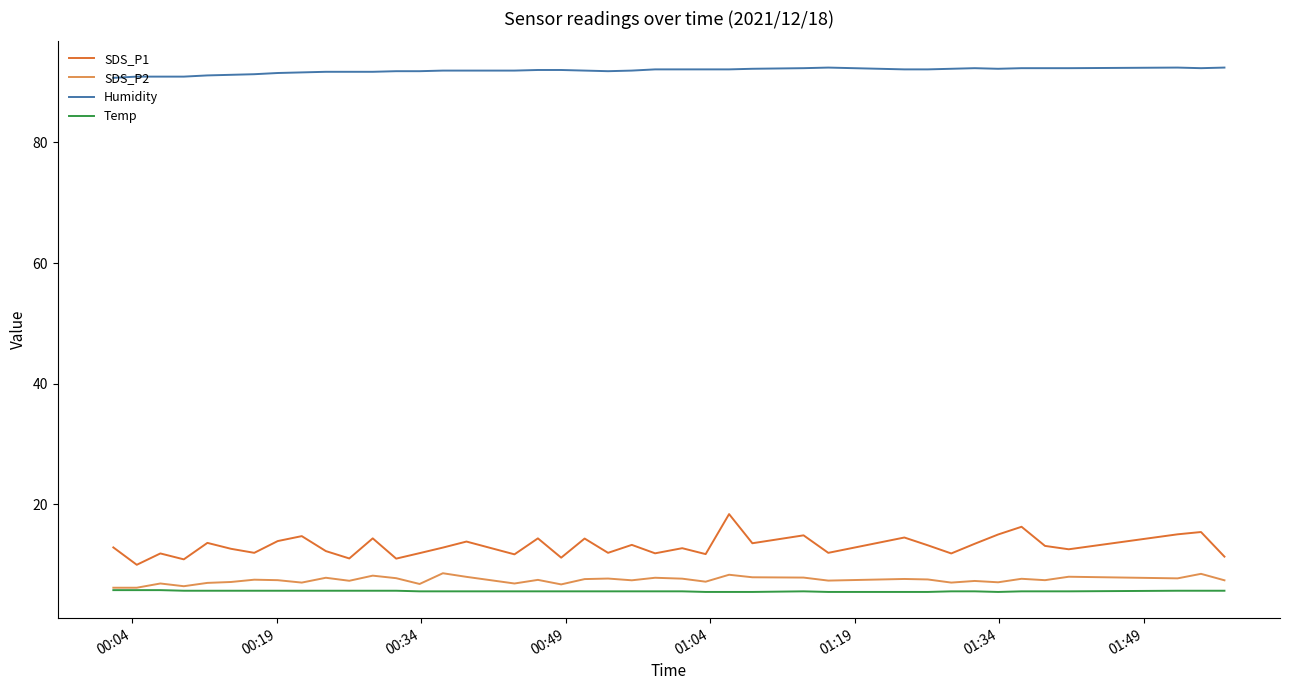

What are all the series names shown in the legend?

SDS_P1, SDS_P2, Humidity, Temp